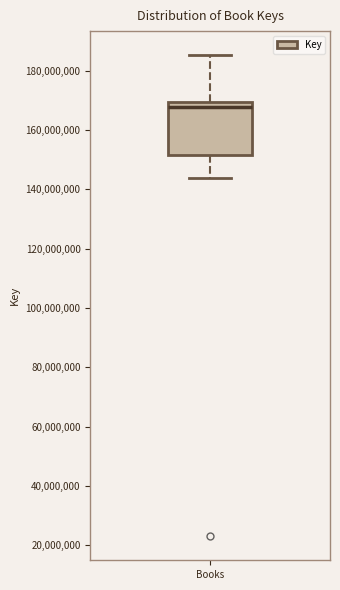

Where does the upper whisker of the box for Books end on the y-axis? The values are not printed on the chart, so give them approximately, as read against the axis.

186000000